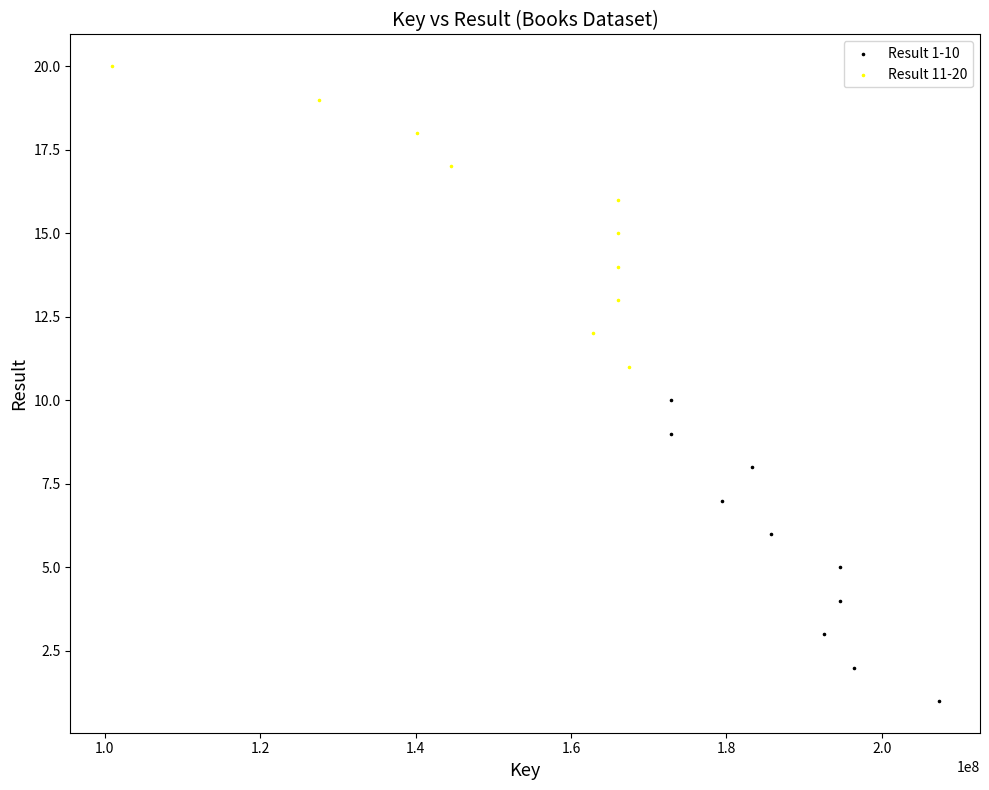

Which series reaches the minimum Y coordinate?

Result 1-10